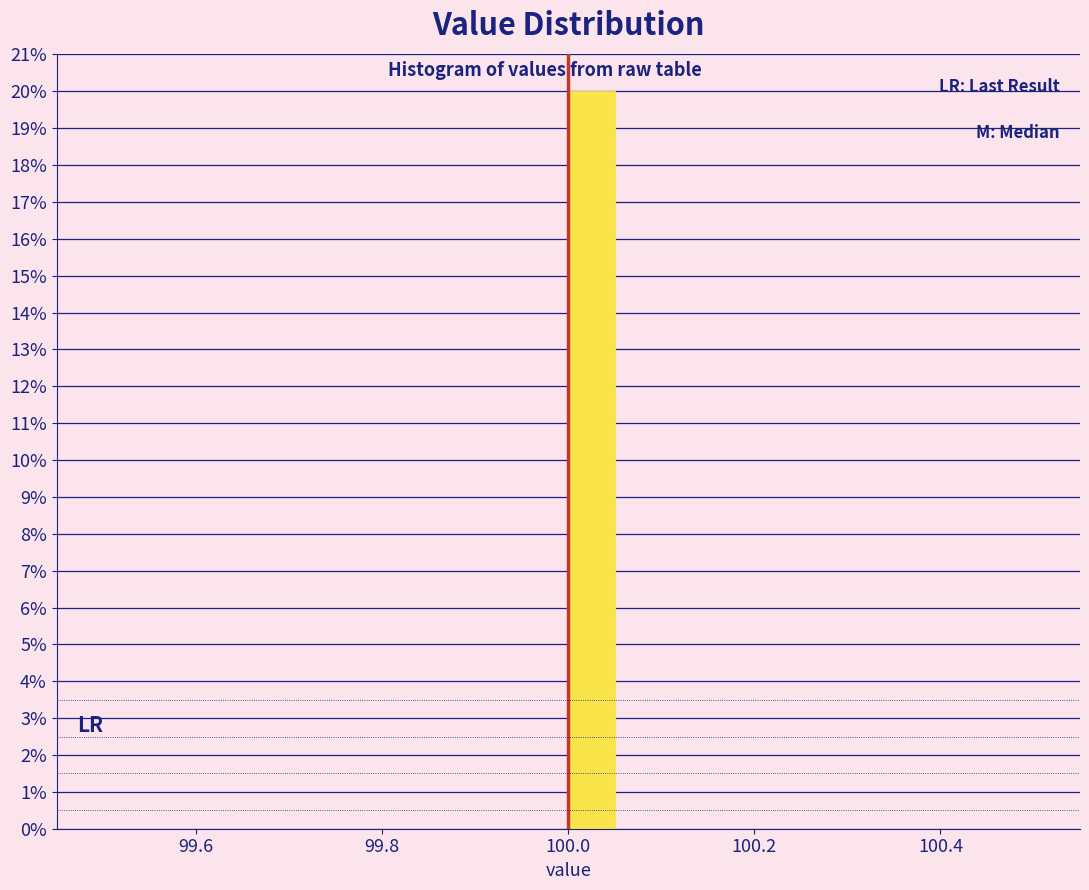

Around what value on the x-axis is the tallest bar? Give the approximate position of its centre, as read against the axis.

100.02